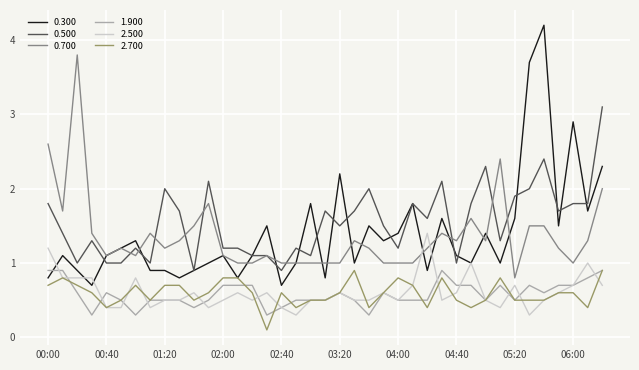

True or false: 0.500 and 2.500 cross at least once.

False